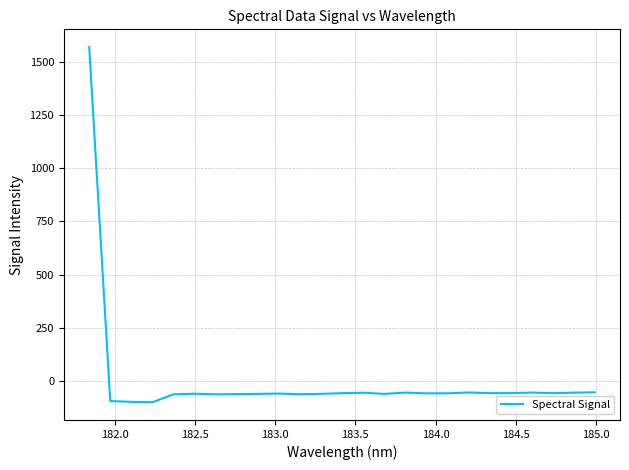

What is the difference between the maximum and minimum values?

1666.4